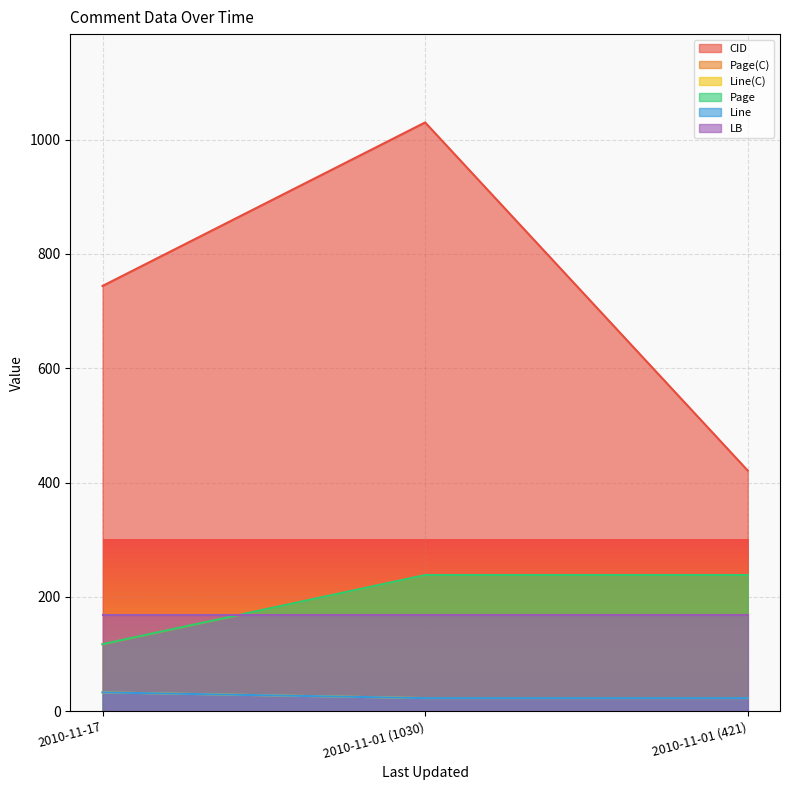

What position from the left is 2010-11-01 (1030)?

2